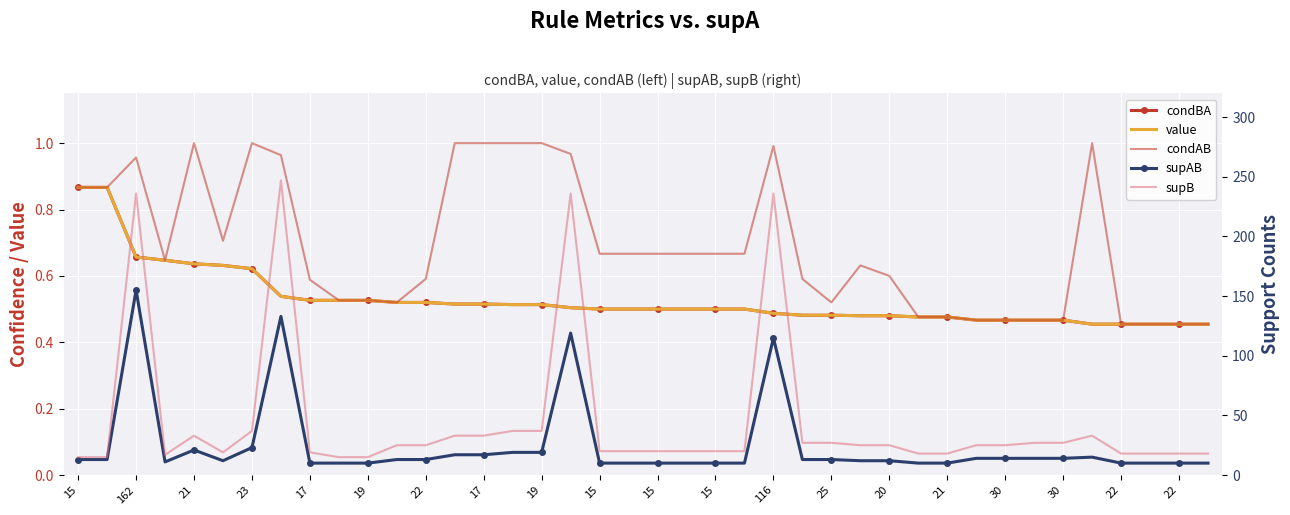

What is the approximate value of value at 22?

0.5